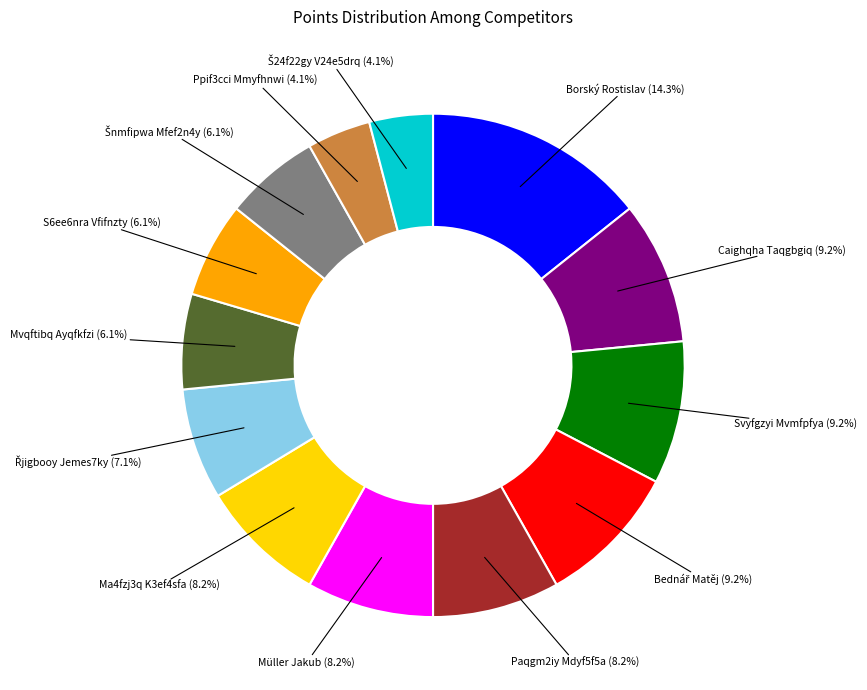

Is there a majority slice in this chart?

No